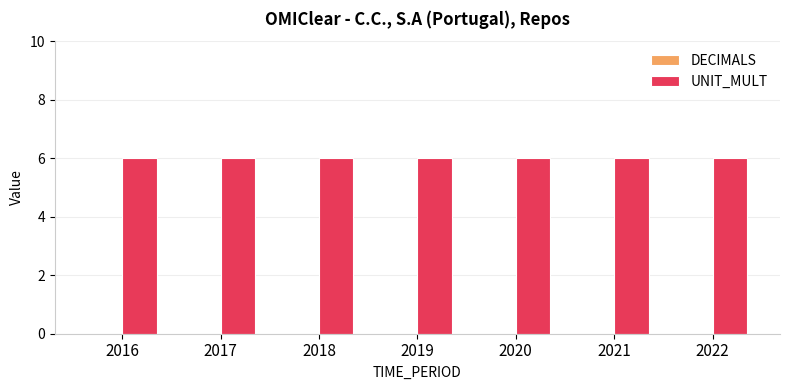

At 2021, list the series in order from smallest to largest.

DECIMALS, UNIT_MULT